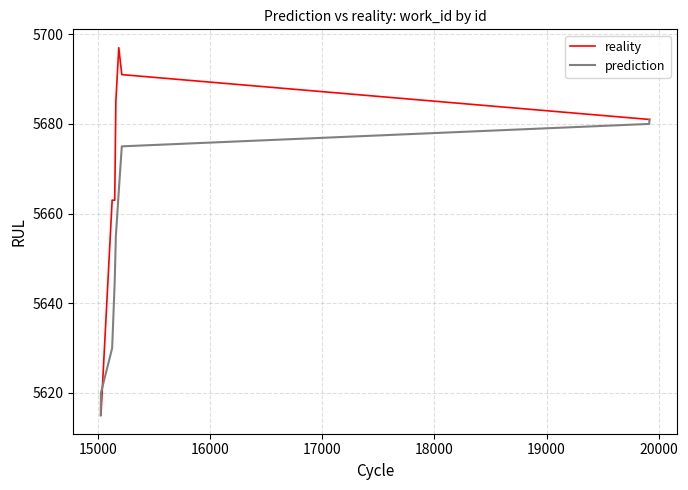

Reading right to left, extract all data points from this chart.

reality: 5681	5681	5681	5691	5697	5685	5663	5663	5615	5615
prediction: 5681	5681	5680	5675	5665	5655	5645	5630	5620	5615